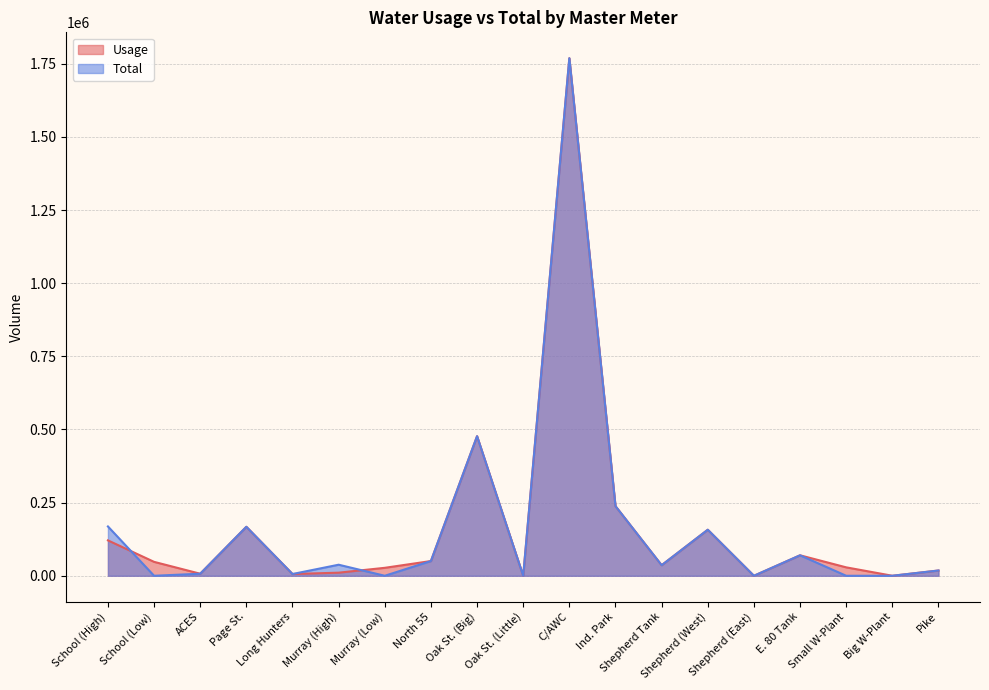

At which label is Total closest to 884500?

Oak St. (Big)